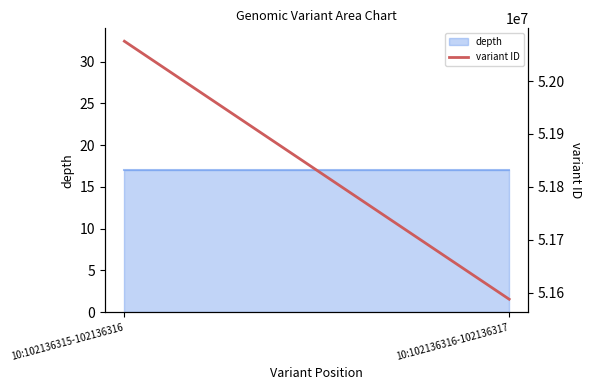

What is the average value?

51831312